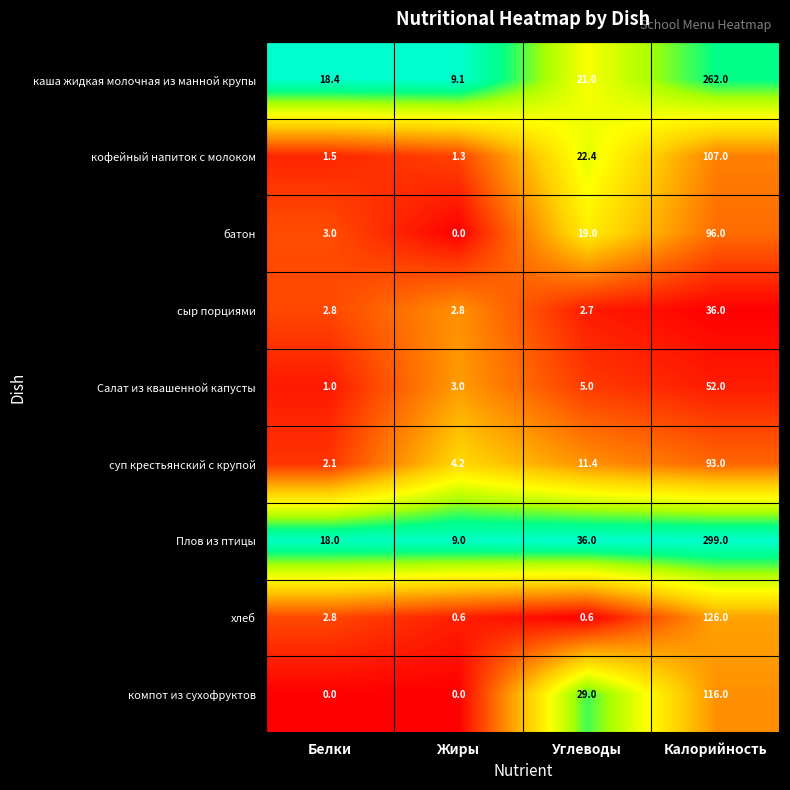

What is the sum of all хлеб values?

130.0